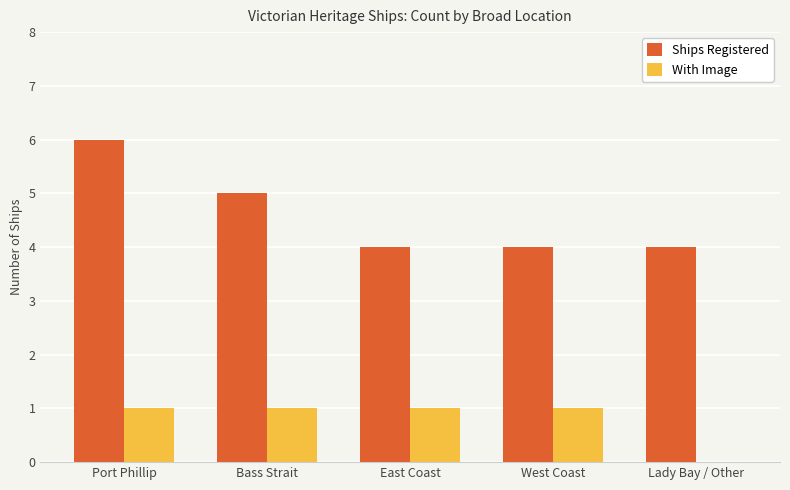

What is the maximum value for Ships Registered?

6